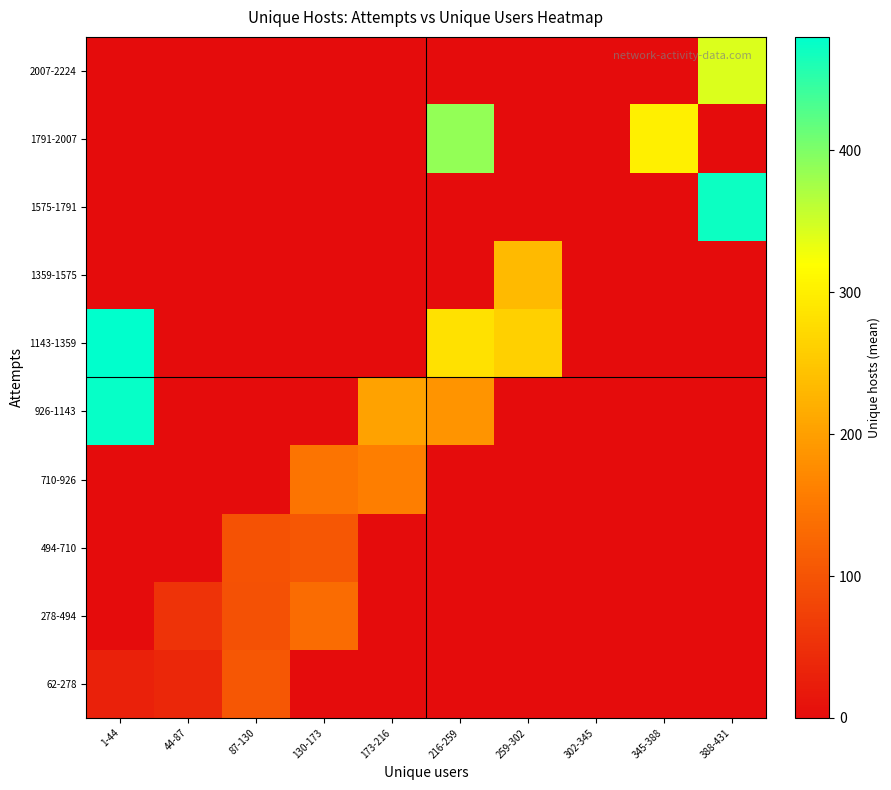

Reading left to right, transcribe all the data shown in this chart.

62-278: 1-44=28.5	44-87=38.7	87-130=104.0	130-173=0.0	173-216=0.0	216-259=0.0	259-302=0.0	302-345=0.0	345-388=0.0	388-431=0.0
278-494: 1-44=0.0	44-87=55.7	87-130=96.3	130-173=133.3	173-216=0.0	216-259=0.0	259-302=0.0	302-345=0.0	345-388=0.0	388-431=0.0
494-710: 1-44=0.0	44-87=0.0	87-130=97.7	130-173=103.3	173-216=0.0	216-259=0.0	259-302=0.0	302-345=0.0	345-388=0.0	388-431=0.0
710-926: 1-44=0.0	44-87=0.0	87-130=0.0	130-173=146.0	173-216=159.0	216-259=0.0	259-302=0.0	302-345=0.0	345-388=0.0	388-431=0.0
926-1143: 1-44=476.0	44-87=0.0	87-130=0.0	130-173=0.0	173-216=203.0	216-259=186.0	259-302=0.0	302-345=0.0	345-388=0.0	388-431=0.0
1143-1359: 1-44=480.0	44-87=0.0	87-130=0.0	130-173=0.0	173-216=0.0	216-259=282.0	259-302=262.0	302-345=0.0	345-388=0.0	388-431=0.0
1359-1575: 1-44=0.0	44-87=0.0	87-130=0.0	130-173=0.0	173-216=0.0	216-259=0.0	259-302=233.0	302-345=0.0	345-388=0.0	388-431=0.0
1575-1791: 1-44=0.0	44-87=0.0	87-130=0.0	130-173=0.0	173-216=0.0	216-259=0.0	259-302=0.0	302-345=0.0	345-388=0.0	388-431=472.0
1791-2007: 1-44=0.0	44-87=0.0	87-130=0.0	130-173=0.0	173-216=0.0	216-259=388.0	259-302=0.0	302-345=0.0	345-388=300.0	388-431=0.0
2007-2224: 1-44=0.0	44-87=0.0	87-130=0.0	130-173=0.0	173-216=0.0	216-259=0.0	259-302=0.0	302-345=0.0	345-388=0.0	388-431=342.0